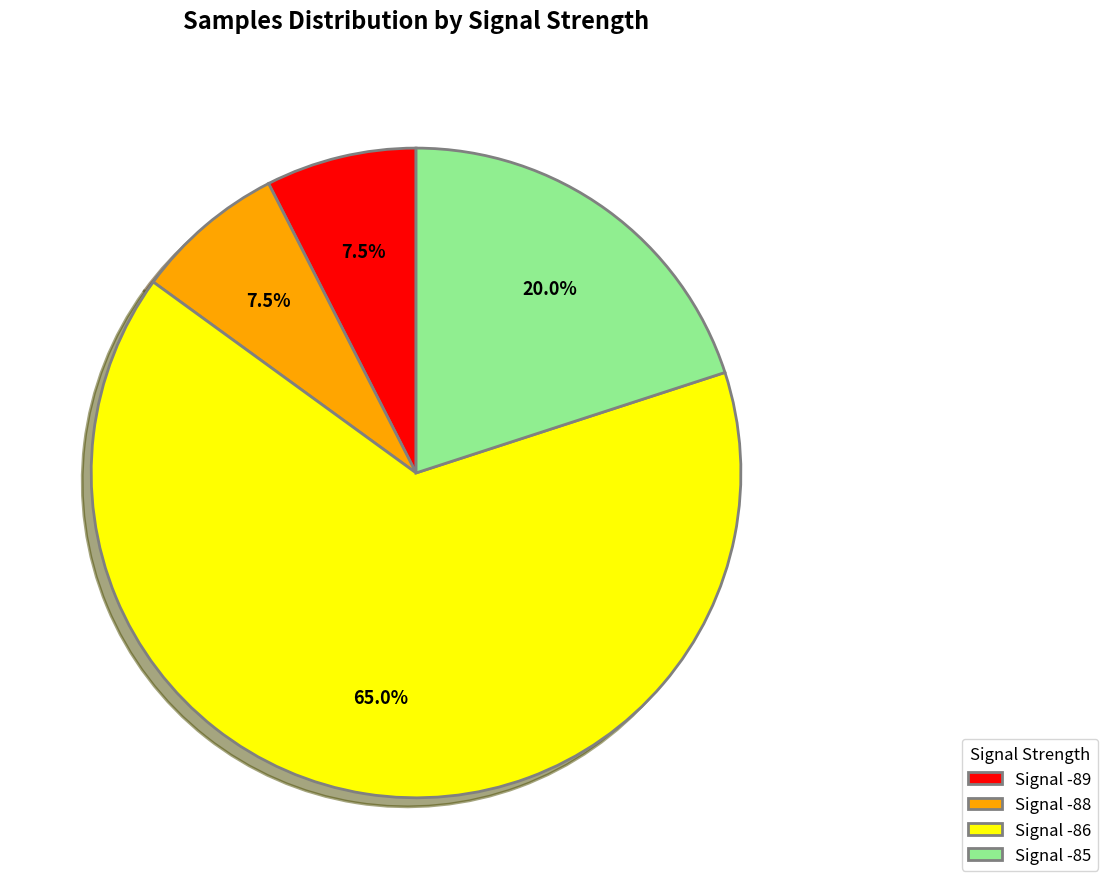

Does any single category account for the majority?

Yes